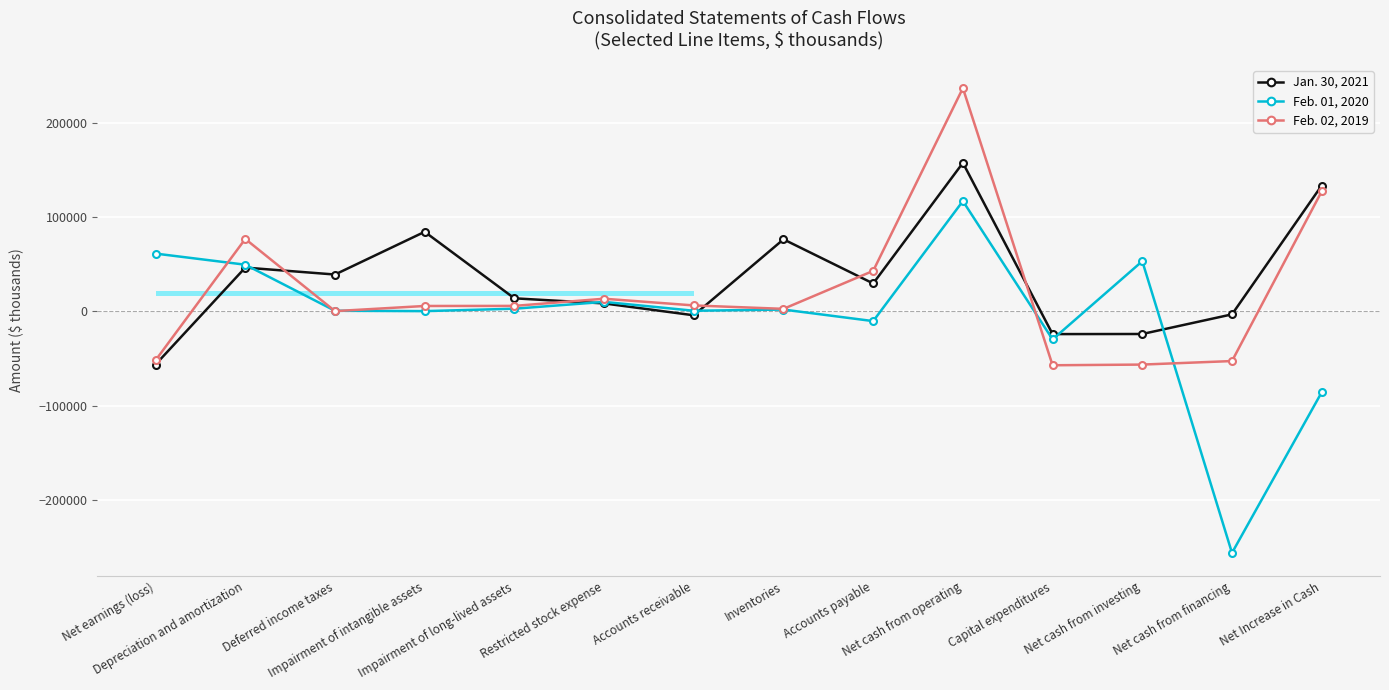

How many lines are shown in the chart?

3